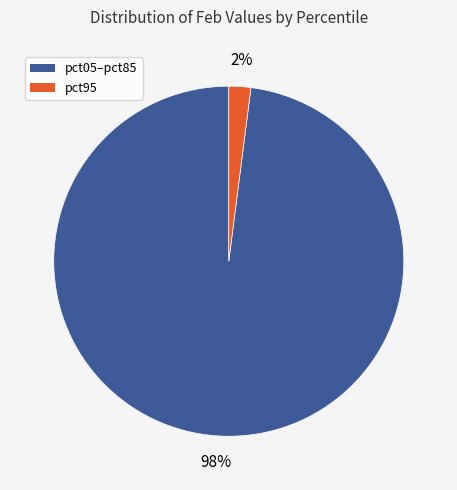

To the nearest percent, what is the average slice percentage?

50%